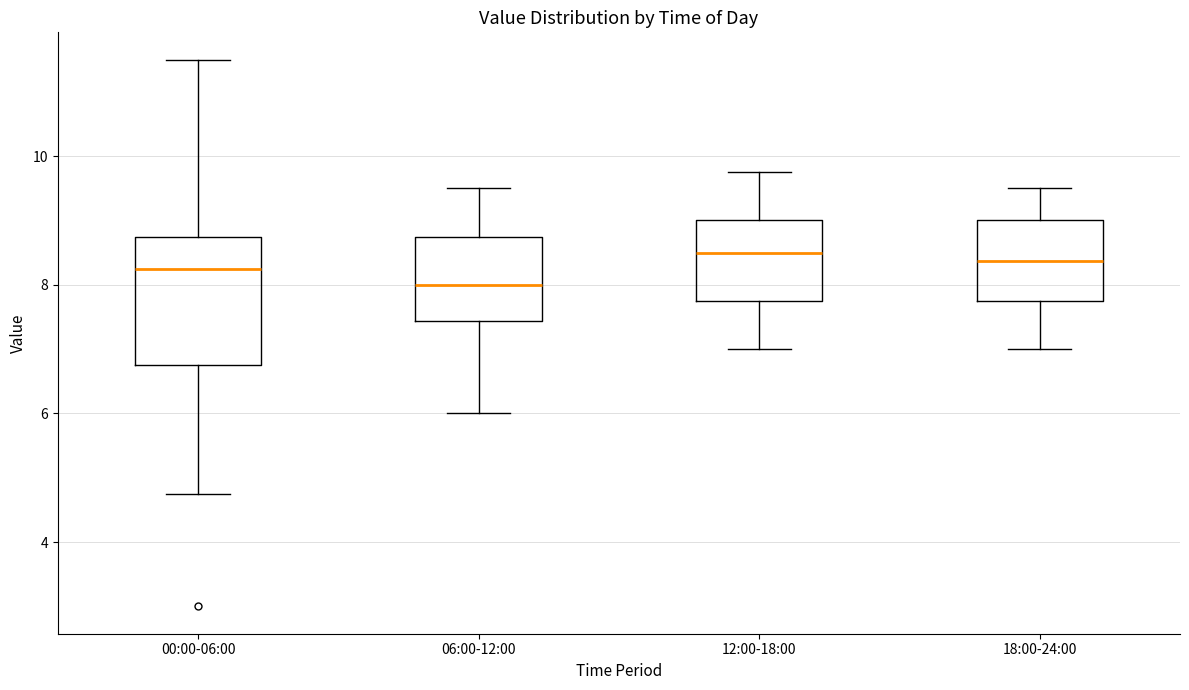

Reading left to right, transcribe this box plot: for each box, give where its median line is, the range the box spans, and where its two whiskers end, as read against the y-axis. The values are not printed on the chart, so give them approximately, as read against the axis.

00:00-06:00: median 8.2, box 6.8 to 8.8, whiskers 4.8 to 11.6
06:00-12:00: median 8.0, box 7.4 to 8.8, whiskers 6.0 to 9.6
12:00-18:00: median 8.6, box 7.8 to 9.0, whiskers 7.0 to 9.8
18:00-24:00: median 8.4, box 7.8 to 9.0, whiskers 7.0 to 9.6